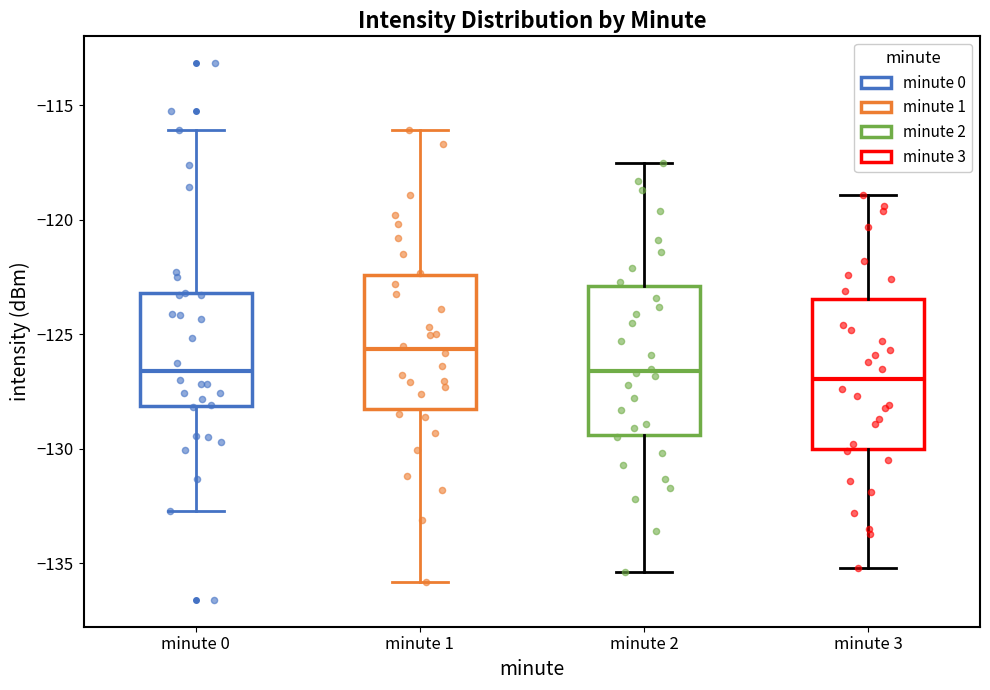

Reading left to right, transcribe this box plot: for each box, give where its median line is, the range the box spans, and where its two whiskers end, as read against the y-axis. The values are not printed on the chart, so give them approximately, as read against the axis.

minute 0: median -126.5, box -128.0 to -123.0, whiskers -132.5 to -116.0
minute 1: median -125.5, box -128.5 to -122.5, whiskers -136.0 to -116.0
minute 2: median -126.5, box -129.5 to -123.0, whiskers -135.5 to -117.5
minute 3: median -127.0, box -130.0 to -123.5, whiskers -135.0 to -119.0